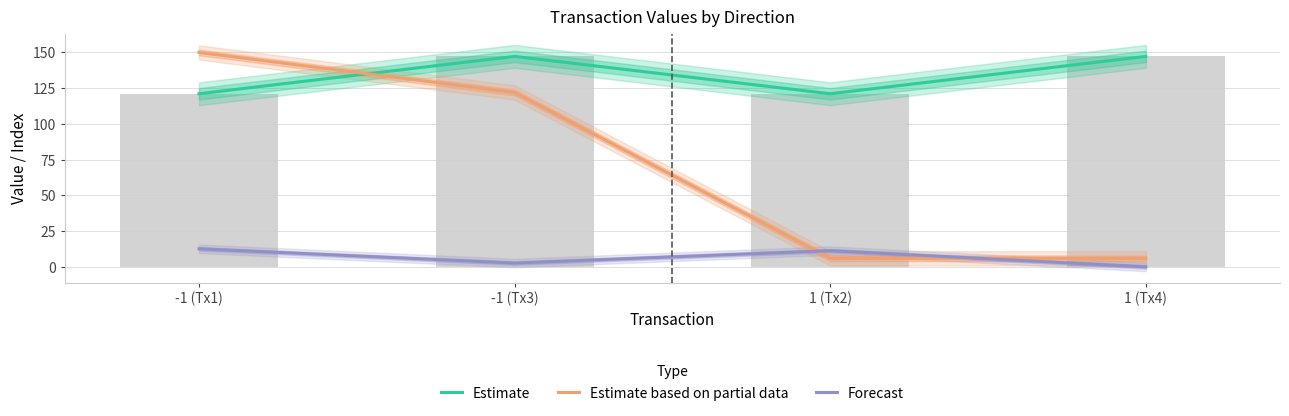

What is the label of the 2nd bar from the right?

1 (Tx2)